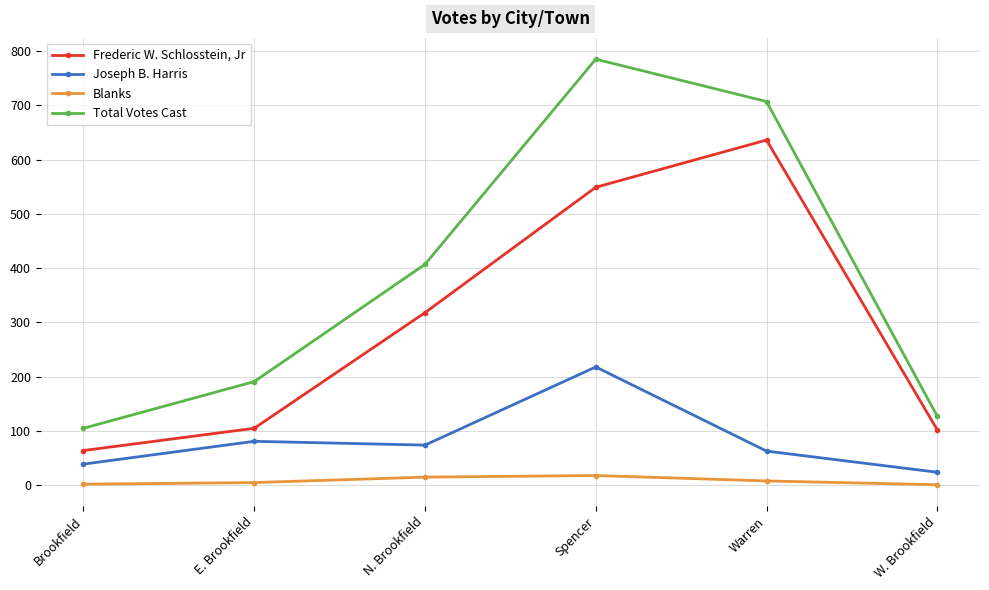

The value of Frederic W. Schlosstein, Jr at N. Brookfield is 318. True or false?

True